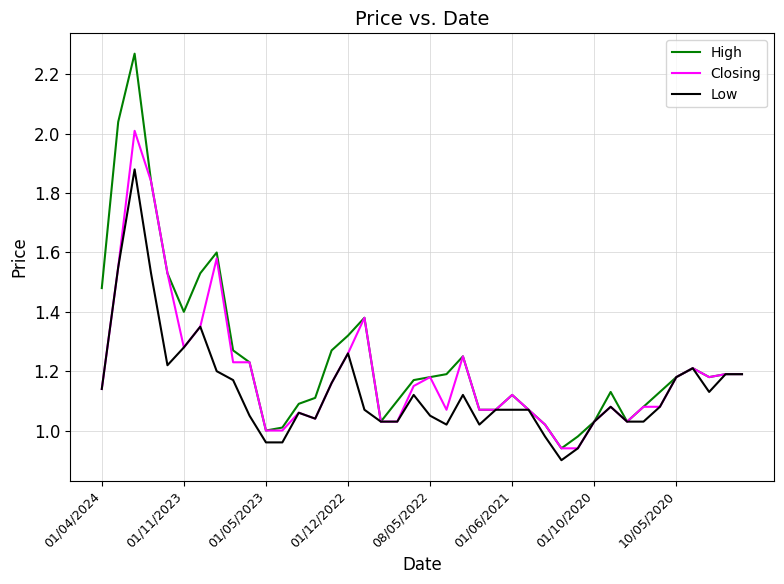

Which series has the widest spread of values?

High